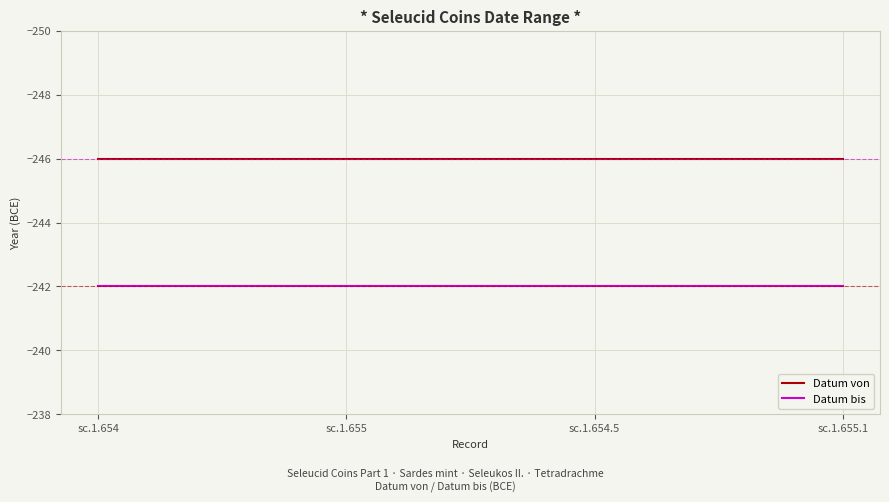

What is the difference between the highest and lowest values at sc.1.654?

4